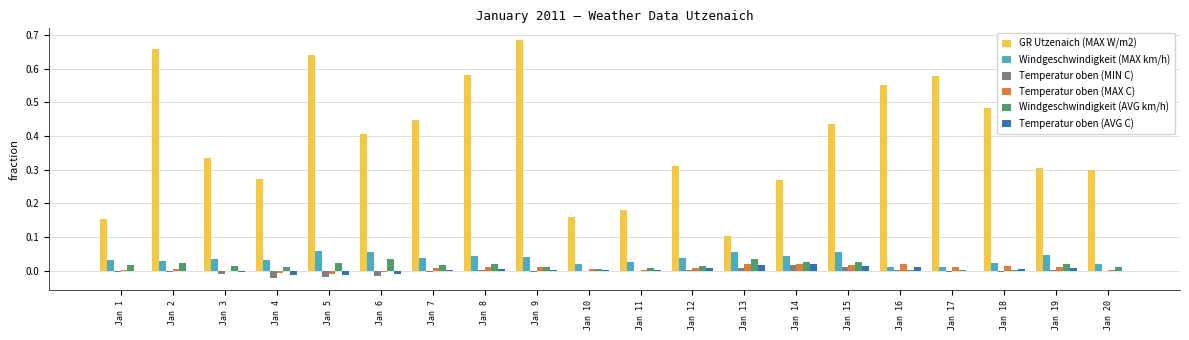

Which series has the largest total across all categories?

GR Utzenaich (MAX W/m2)